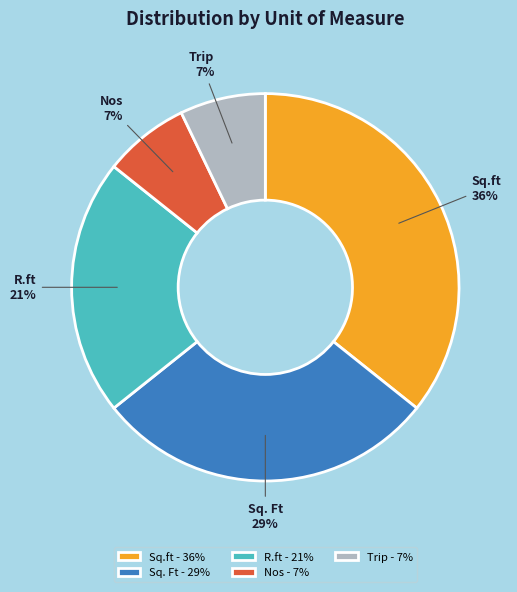

To the nearest percent, what is the difference between the Trip and Sq.ft slice percentages?

29%